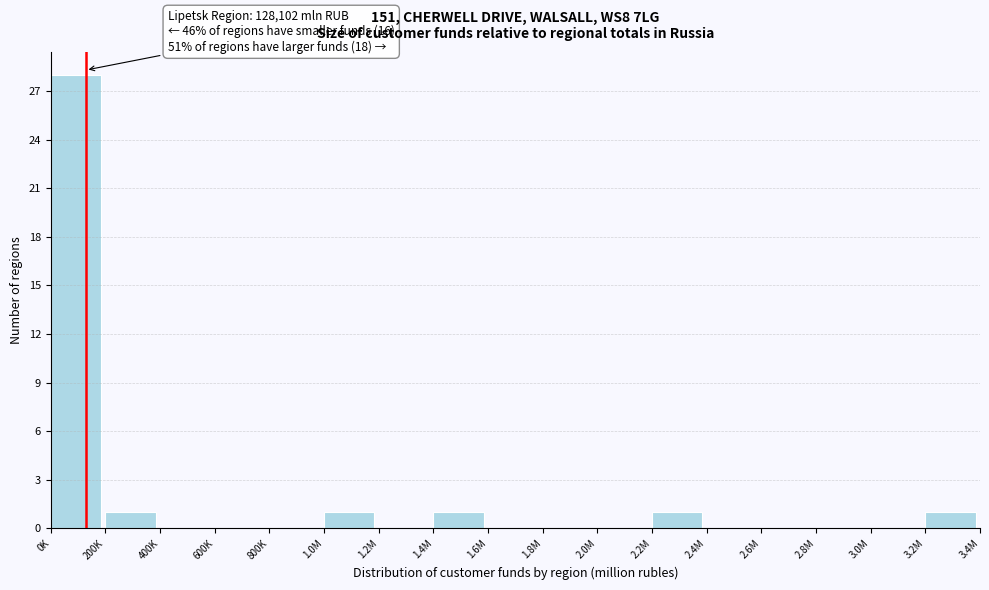

Reading left to right, extract all data points from this chart.

0K=28	200K=1	400K=0	600K=0	800K=0	1.0M=1	1.2M=0	1.4M=1	1.6M=0	1.8M=0	2.0M=0	2.2M=1	2.4M=0	2.6M=0	2.8M=0	3.0M=0	3.2M=1